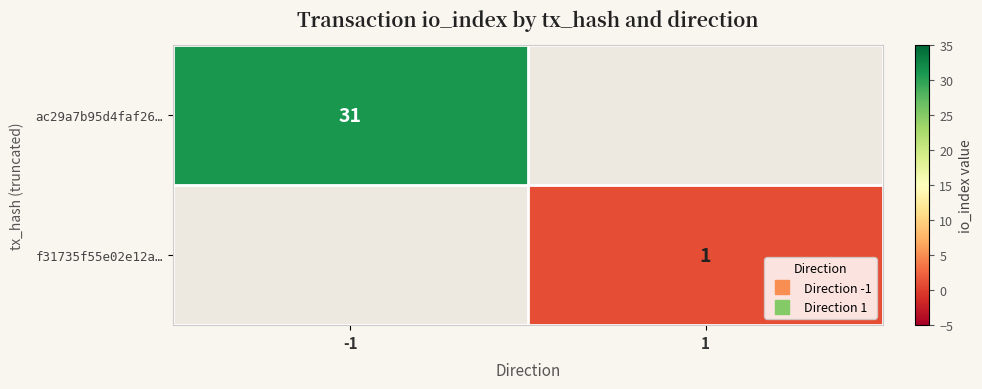

True or false: ac29a7b95d4faf26… has a value of 31.0 at -1.

True